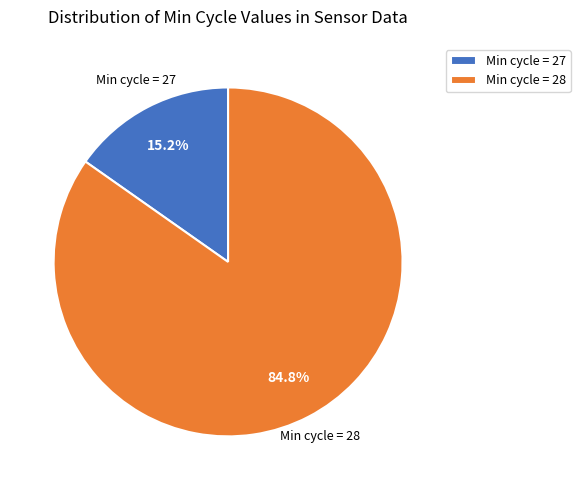

What portion of the pie excludes Min cycle = 27?

84.8%